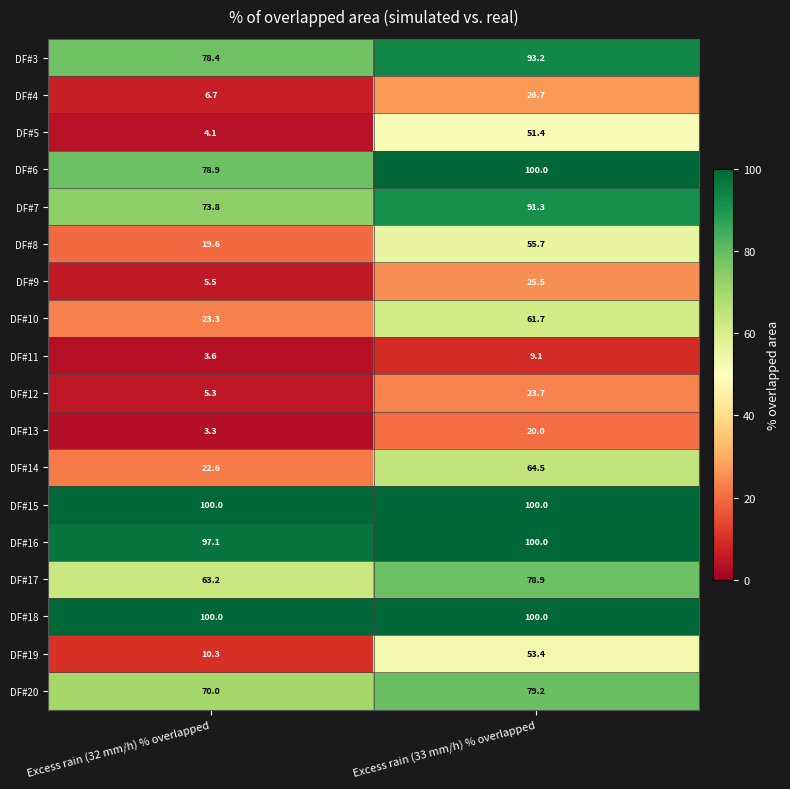

What is the approximate value of DF#8 at Excess rain (33 mm/h) % overlapped?

55.7